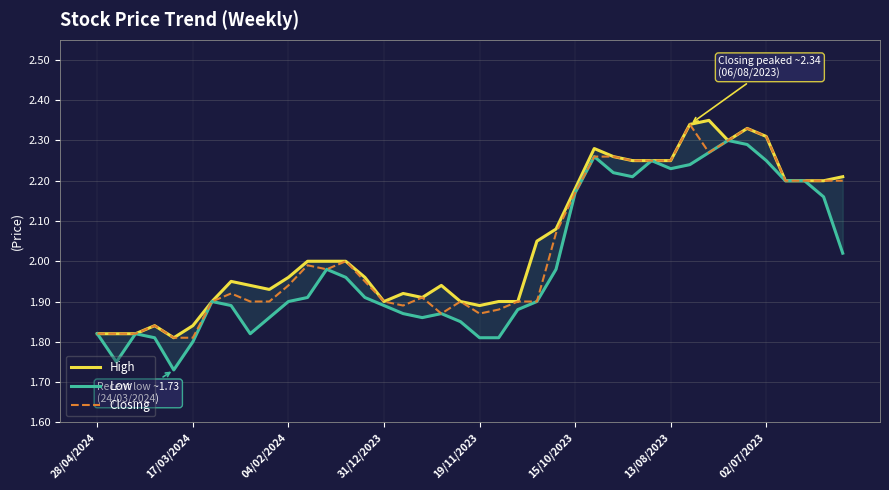

Rank the series by their maximum value, from lowest to highest.

Low, Closing, High